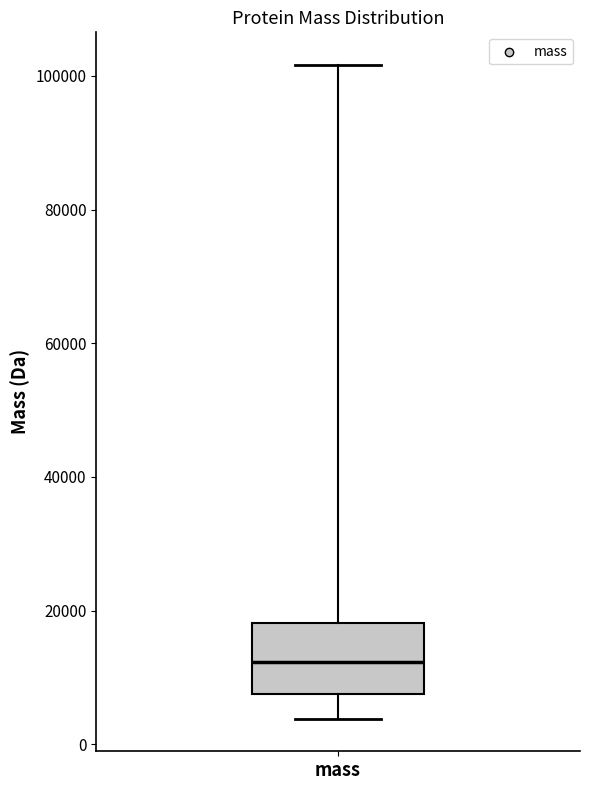

Where is the lower edge of the box for mass on the y-axis? The values are not printed on the chart, so give them approximately, as read against the axis.

8000